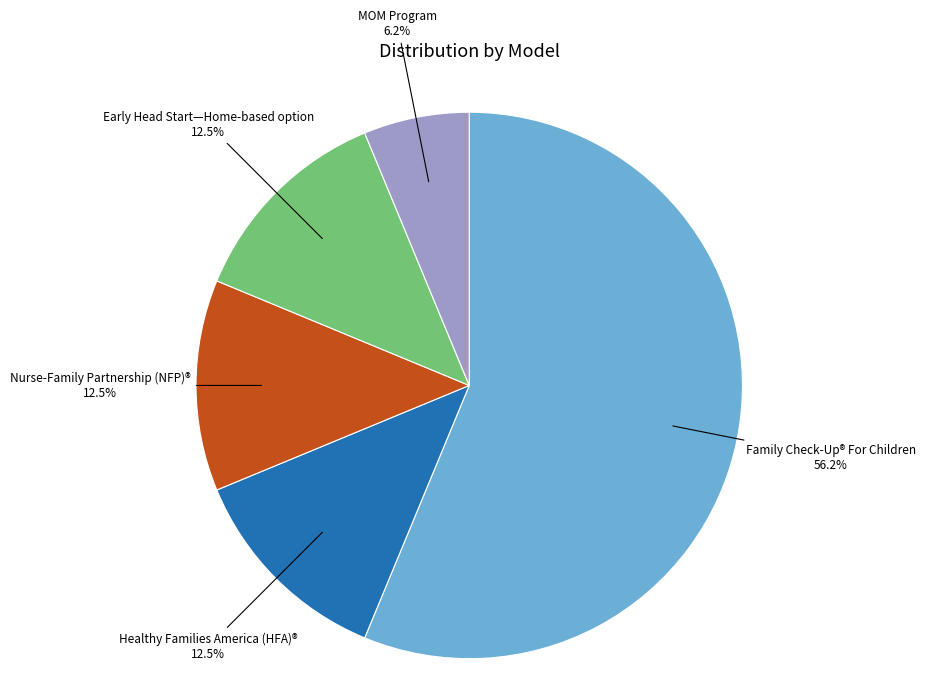

Count the number of slices in the pie.

5